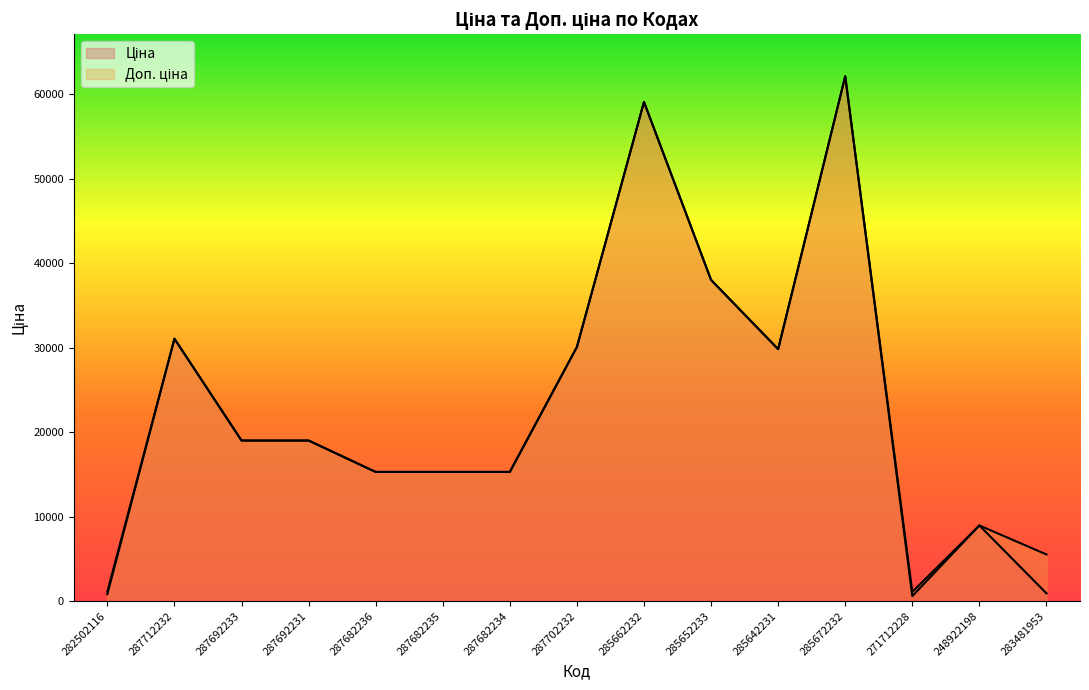

Where is the first local maximum for Ціна?

287712232